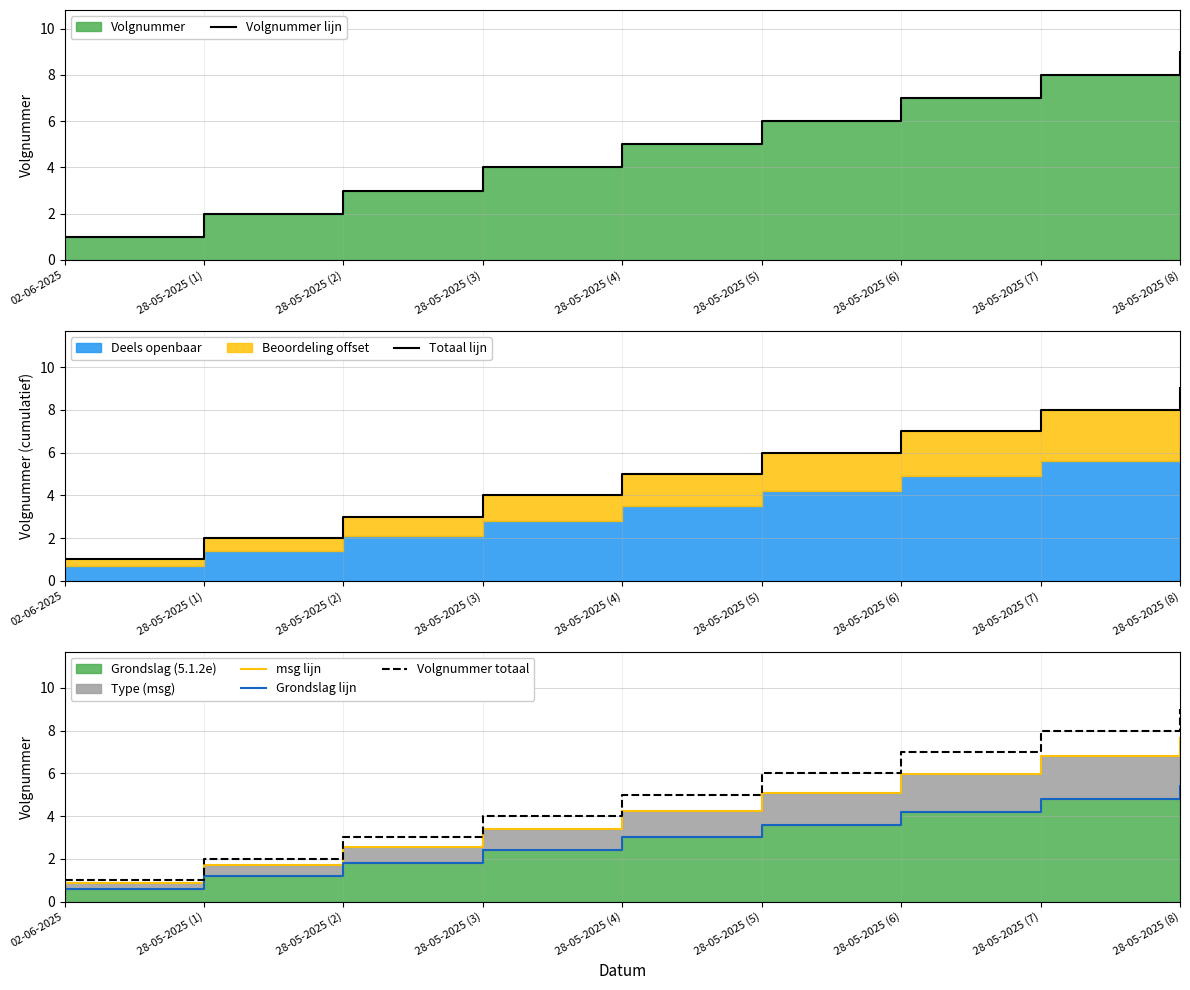

What is the total value across all series at 28-05-2025 (1)?

8.9